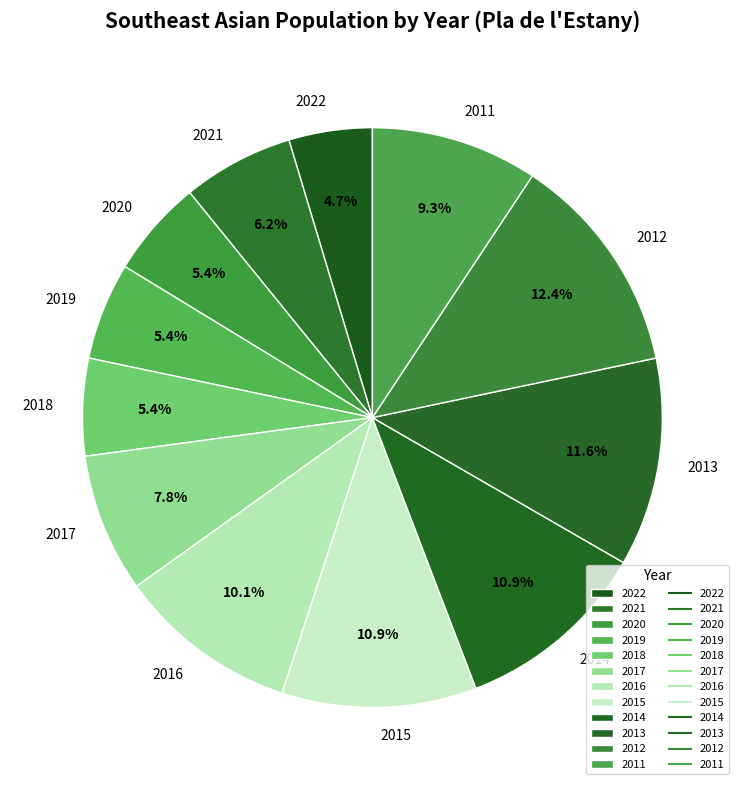

Which has a higher value, 2020 or 2016?

2016